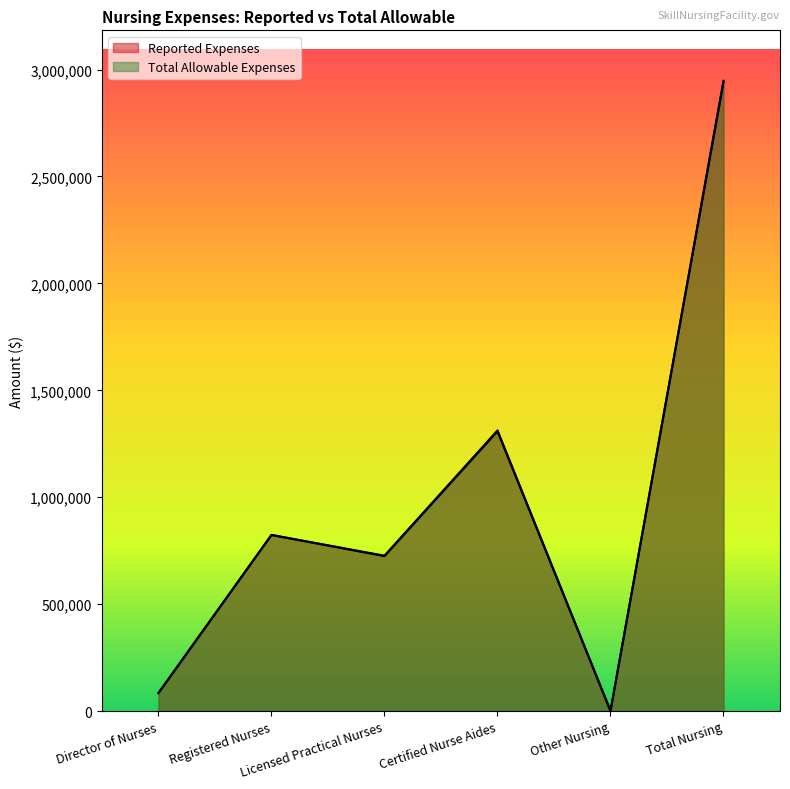

Reading left to right, extract all data points from this chart.

Reported Expenses: Director of Nurses=84300	Registered Nurses=823661	Licensed Practical Nurses=726475	Certified Nurse Aides=1312251	Other Nursing=810	Total Nursing=2947497
Total Allowable Expenses: Director of Nurses=84009	Registered Nurses=823369	Licensed Practical Nurses=724516	Certified Nurse Aides=1308166	Other Nursing=810	Total Nursing=2940870